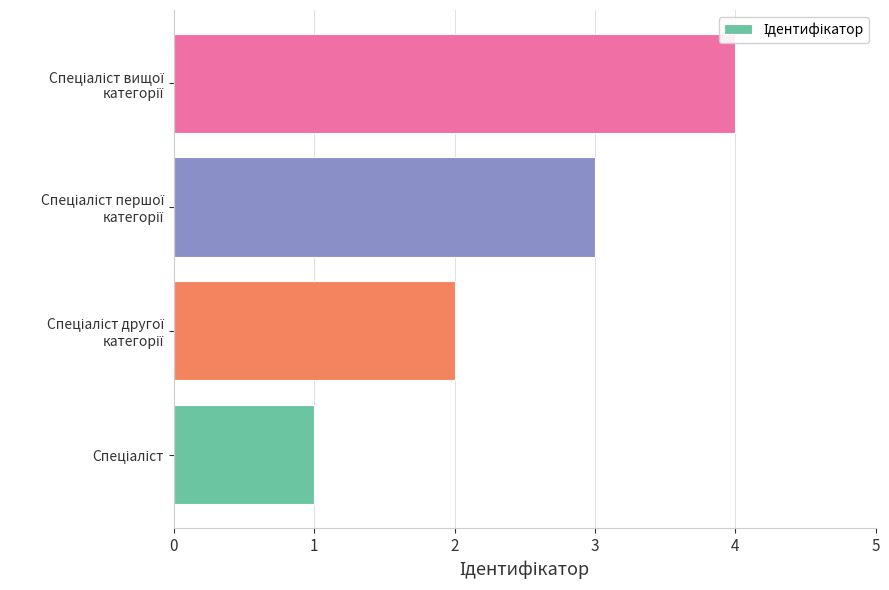

What is the difference between the maximum and second lowest values?

2